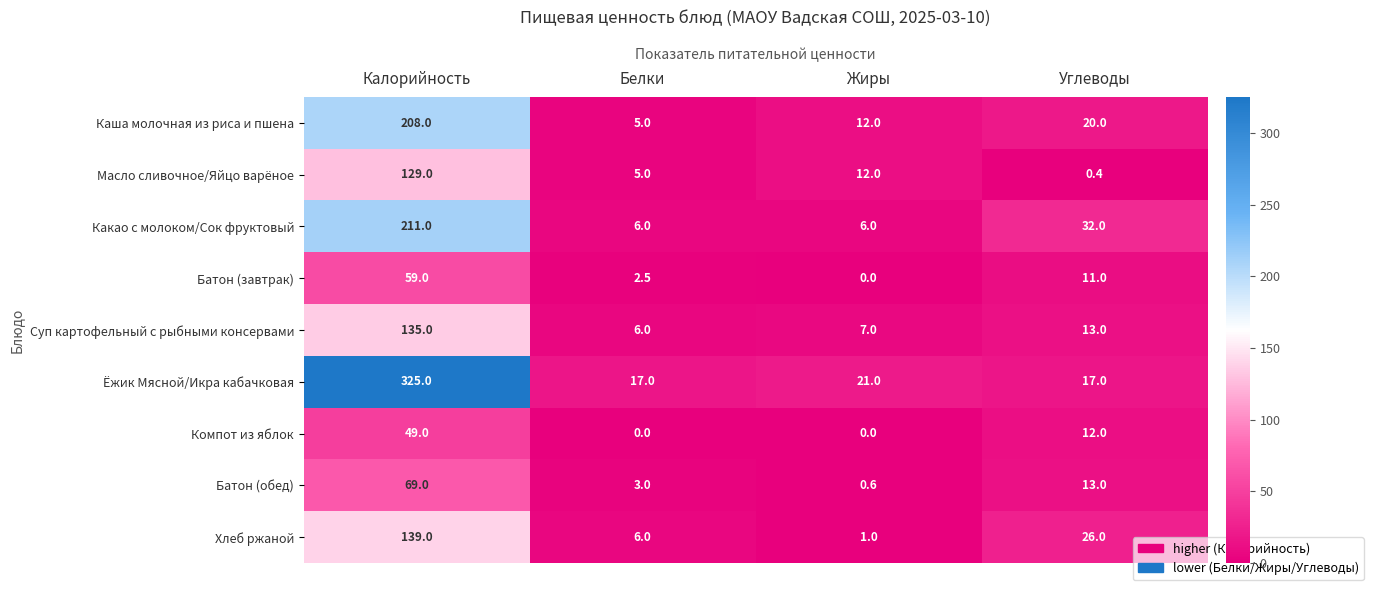

Where does the Масло сливочное/Яйцо варёное series first go above 12?

Калорийность